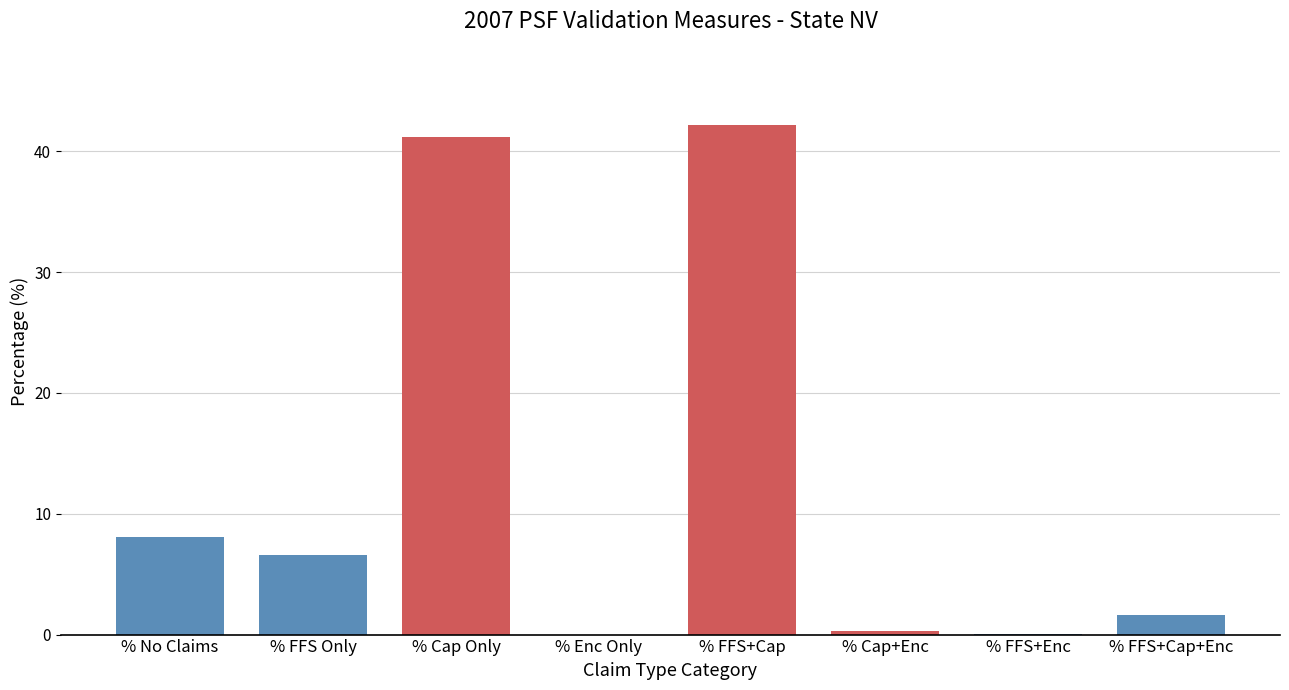

The chart shows a value of 1.6 at % FFS+Cap+Enc. True or false?

True